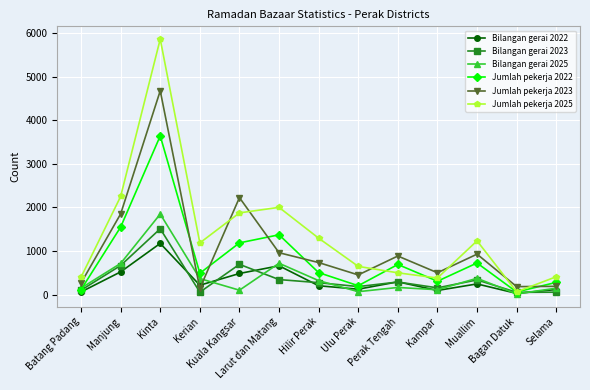

What is the greatest value displayed?

5869